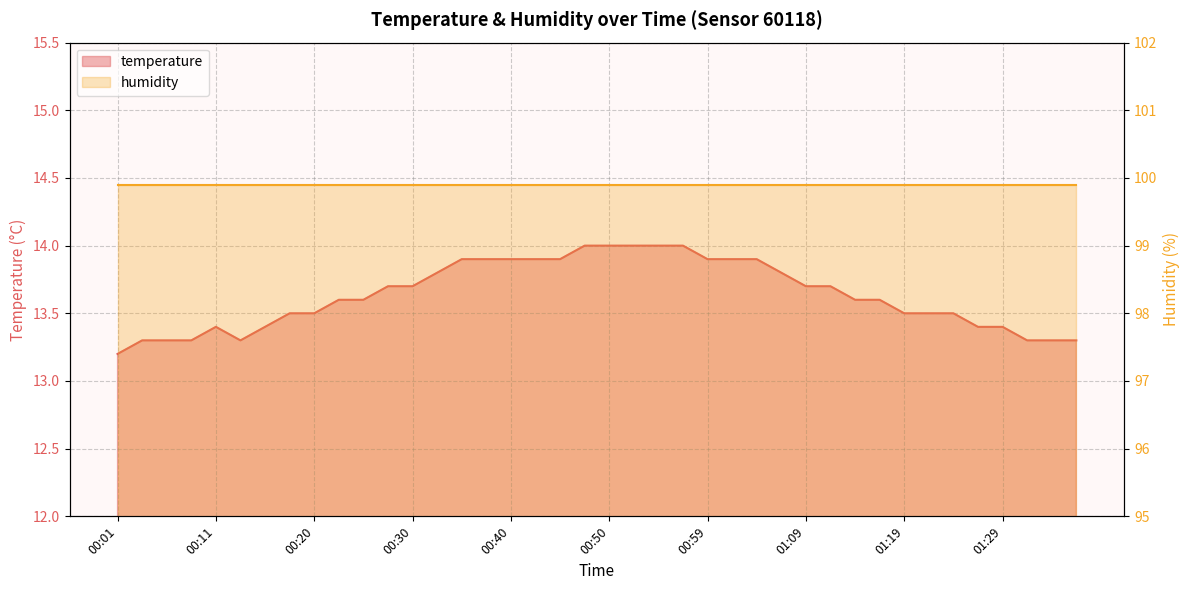

True or false: the data has more than 1 interior local peaks.

False